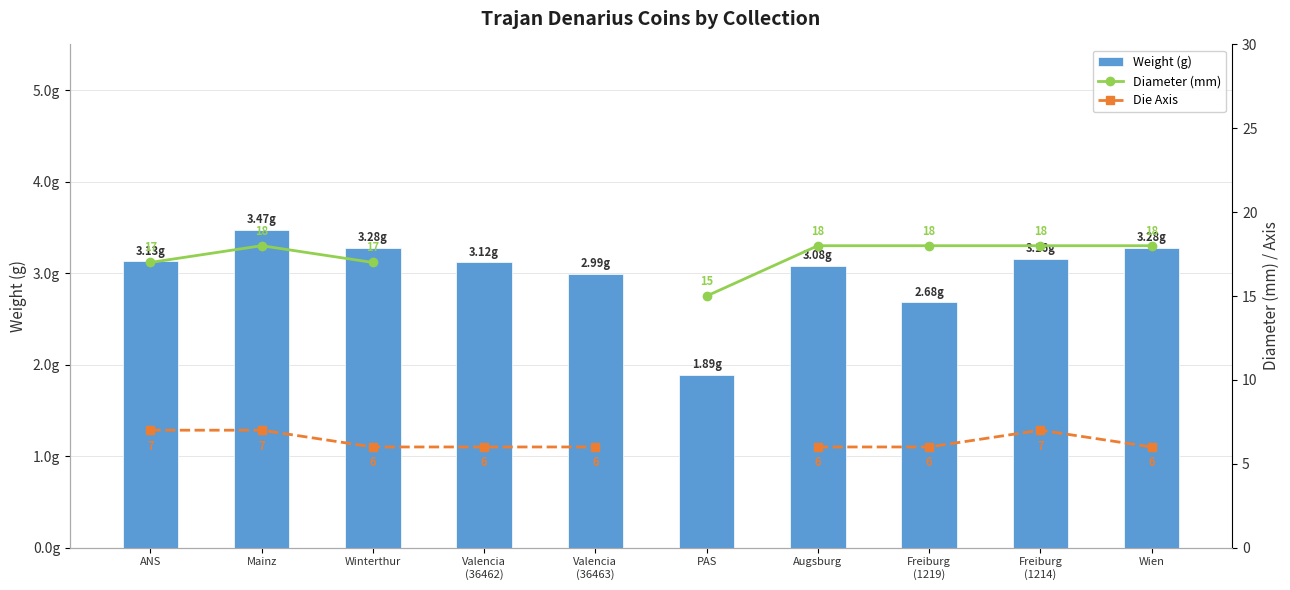

What is the difference between the second highest and second lowest values in the Die Axis series?

1.0